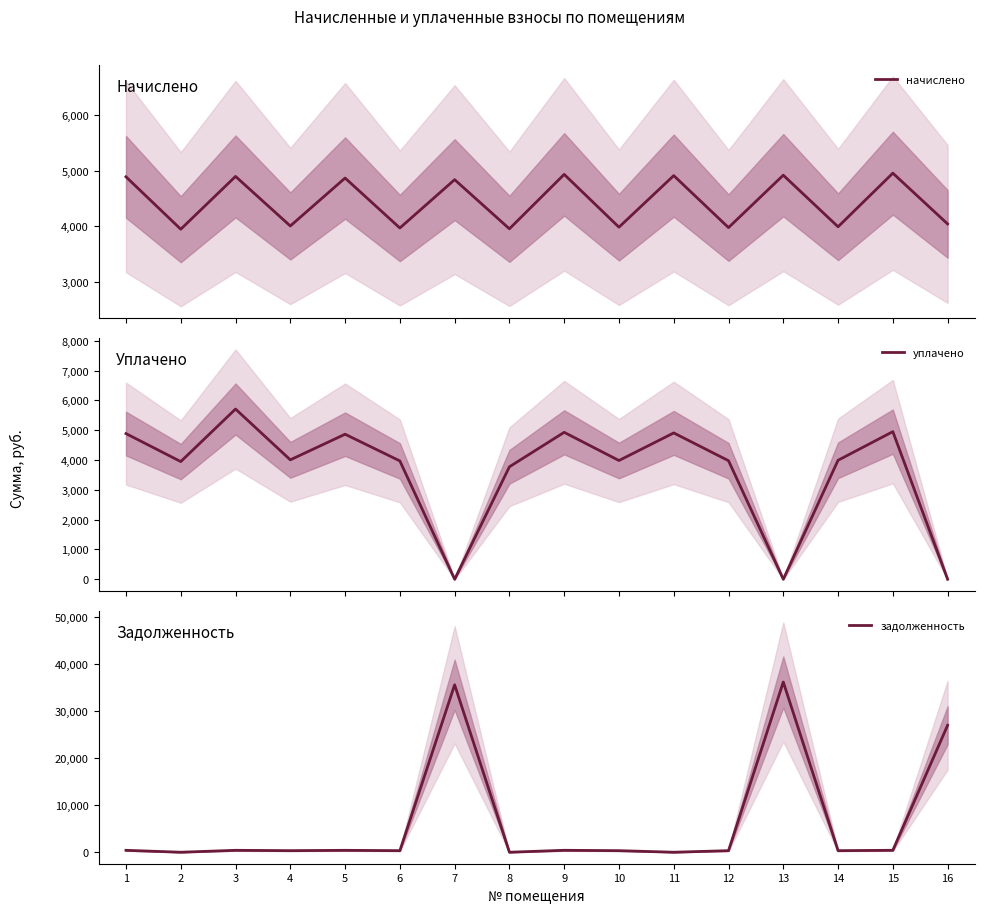

What is the total value across all series at 12?

8285.5